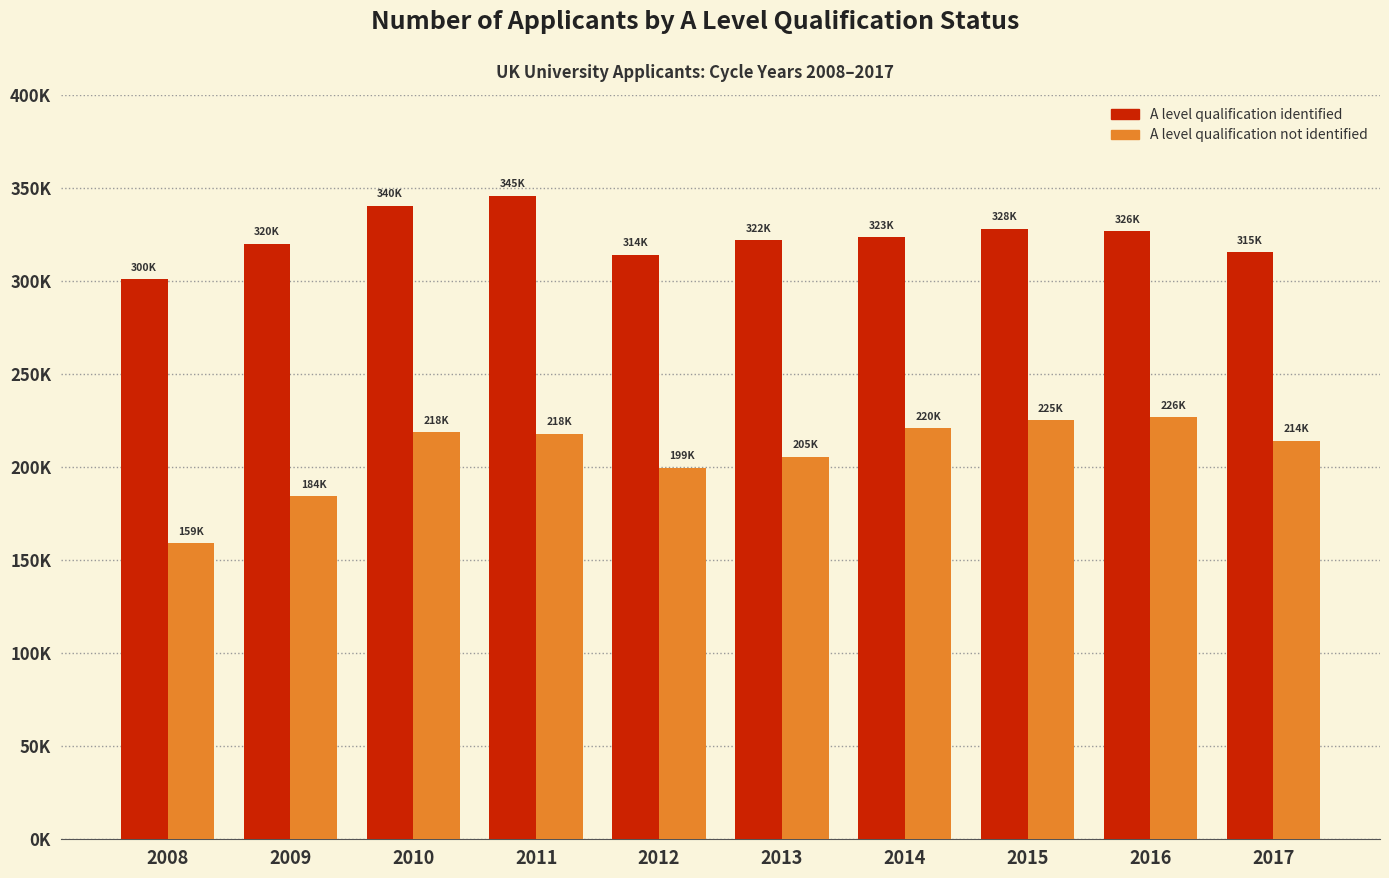

What is the maximum value shown in the chart?

345950